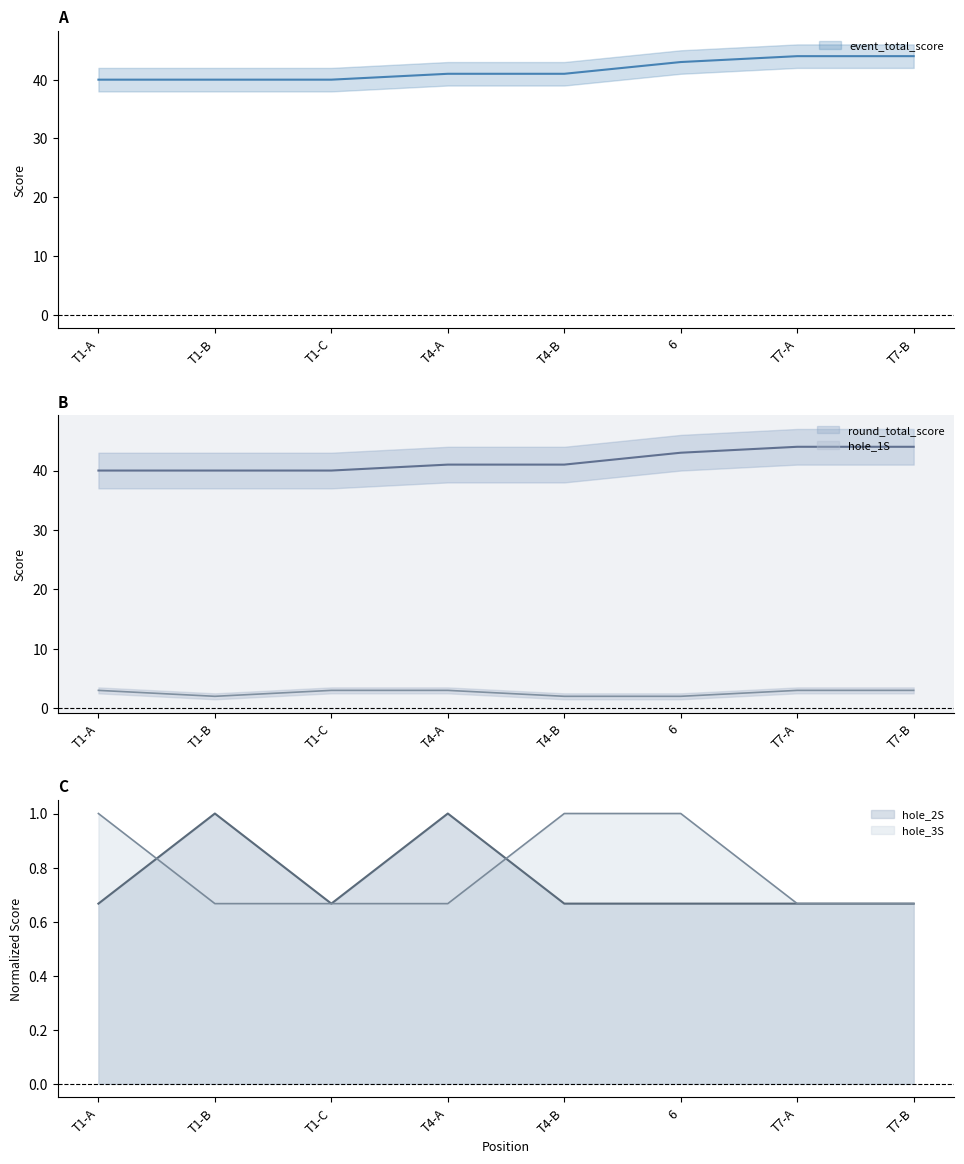

What are all the series names shown in the legend?

event_total_score, round_total_score, hole_1S, hole_2S, hole_3S